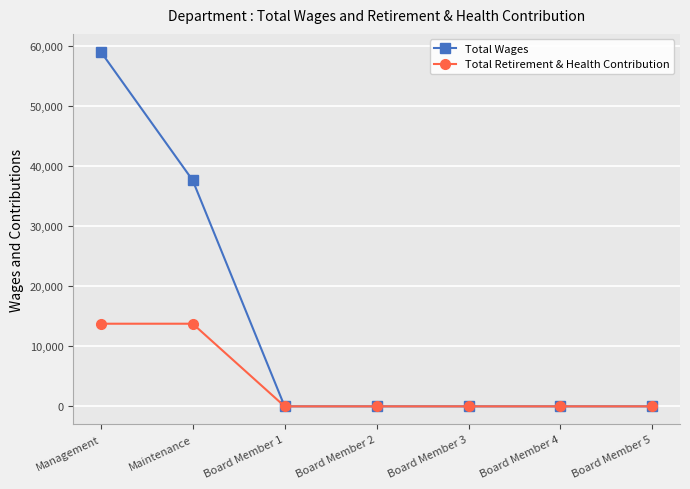

Is it true that Total Wages equals 38314 at Board Member 4?

False